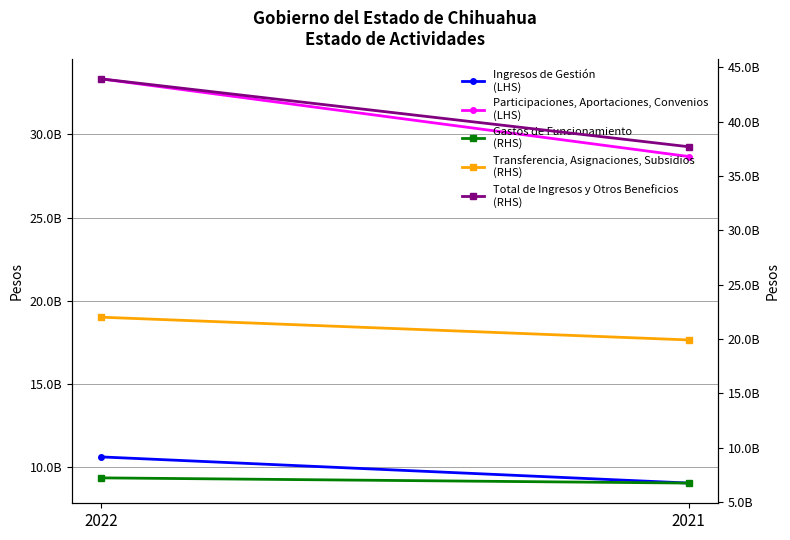

How many Transferencia, Asignaciones, Subsidios
(RHS) values are between 19923294285 and 22017228750?

2